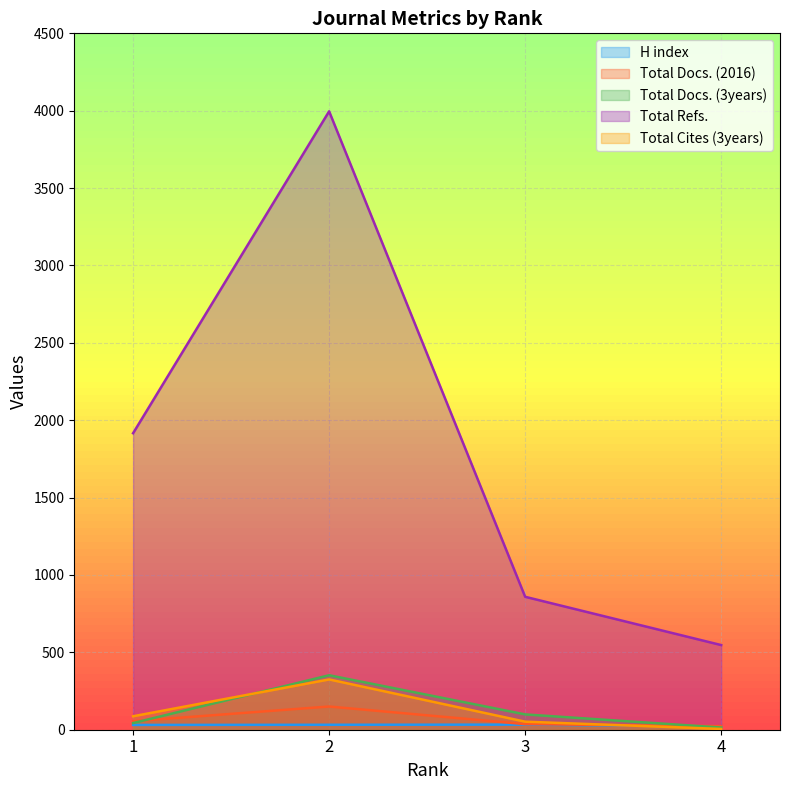

Reading right to left, list all the values displayed in this chart.

H index: 21	33	32	31
Total Docs. (2016): 23	36	150	55
Total Docs. (3years): 14	99	352	43
Total Refs.: 547	859	3996	1916
Total Cites (3years): 5	52	325	87